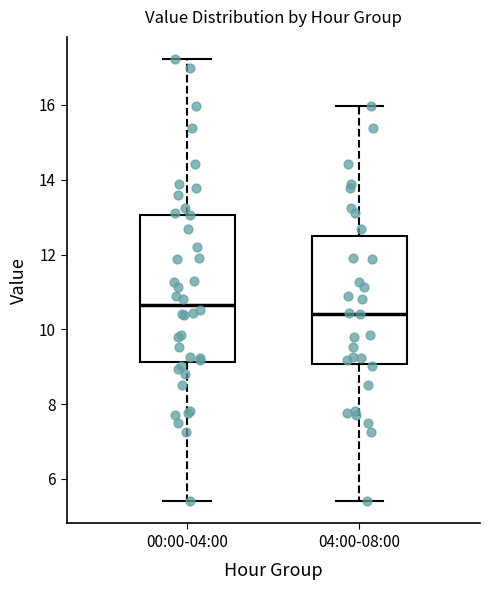

Comparing the boxes themselves (not the whiskers), which one is the tallest?

00:00-04:00